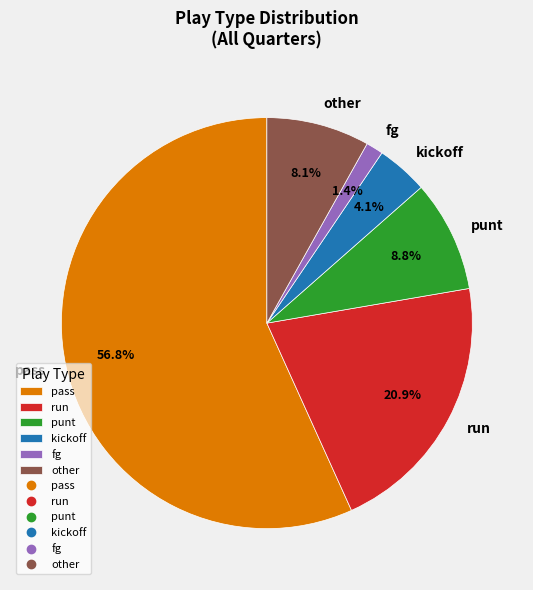

How many segments does this pie chart have?

6